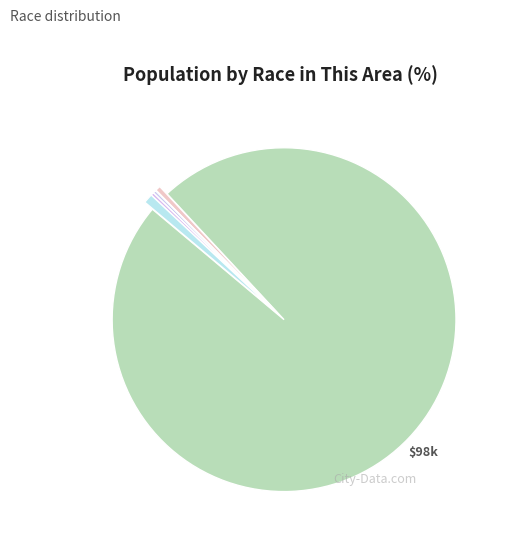

Which slice is the smallest?

Native Hawaiian and Other Pacific